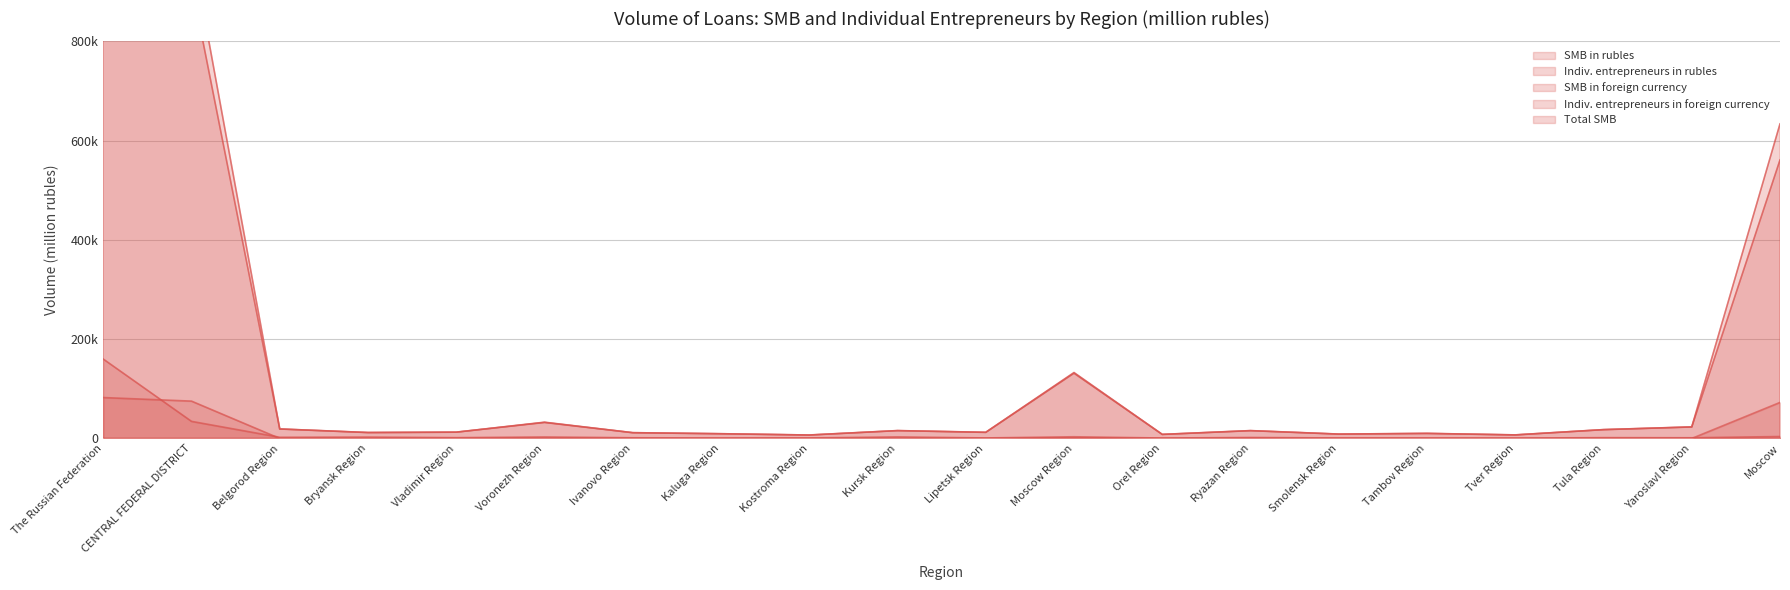

Which series has the largest total across all categories?

Total SMB